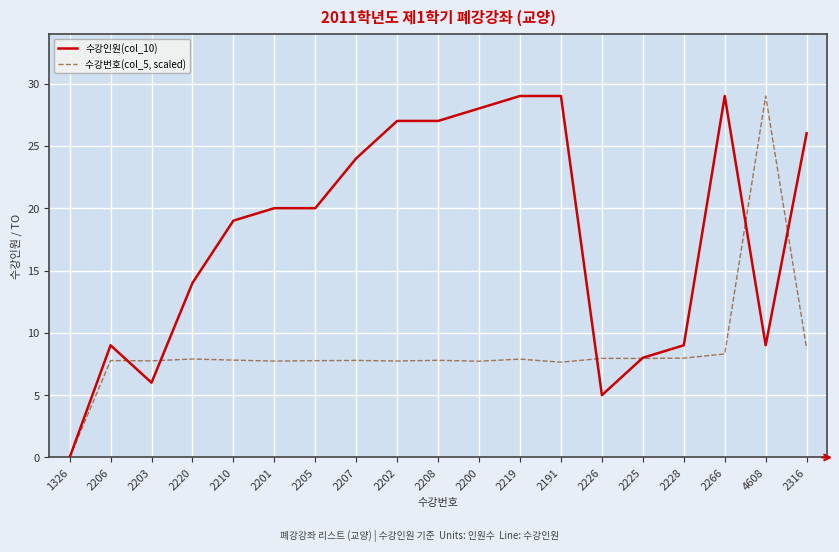

Rank the series at 4608 from highest to lowest value.

수강번호(col_5, scaled), 수강인원(col_10)